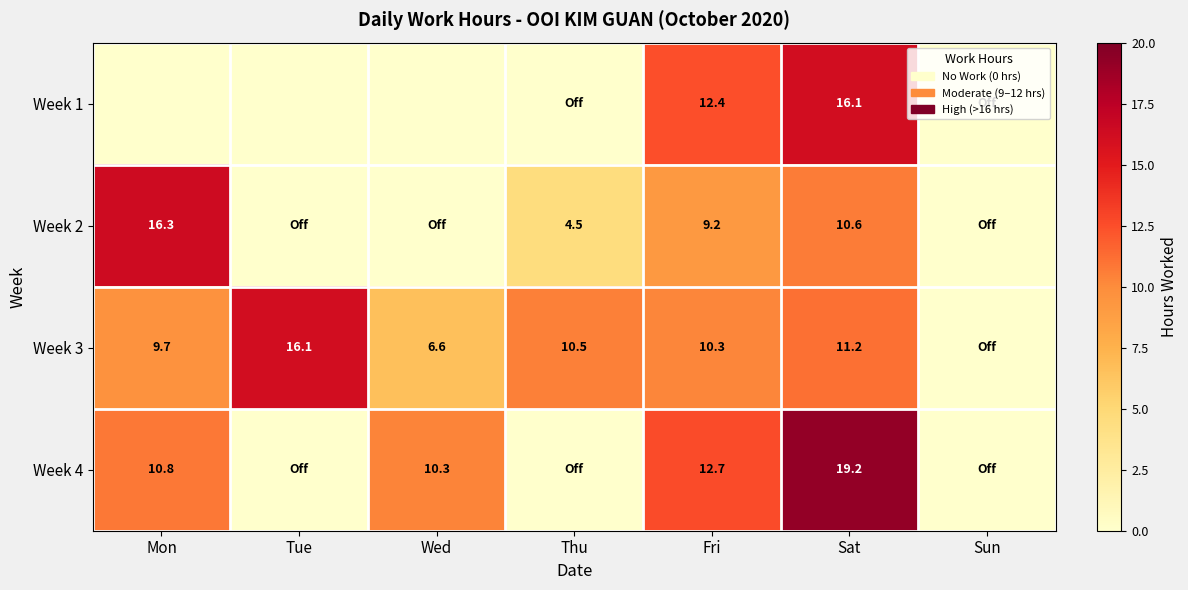

What is the total value across all series at Sat?

57.1